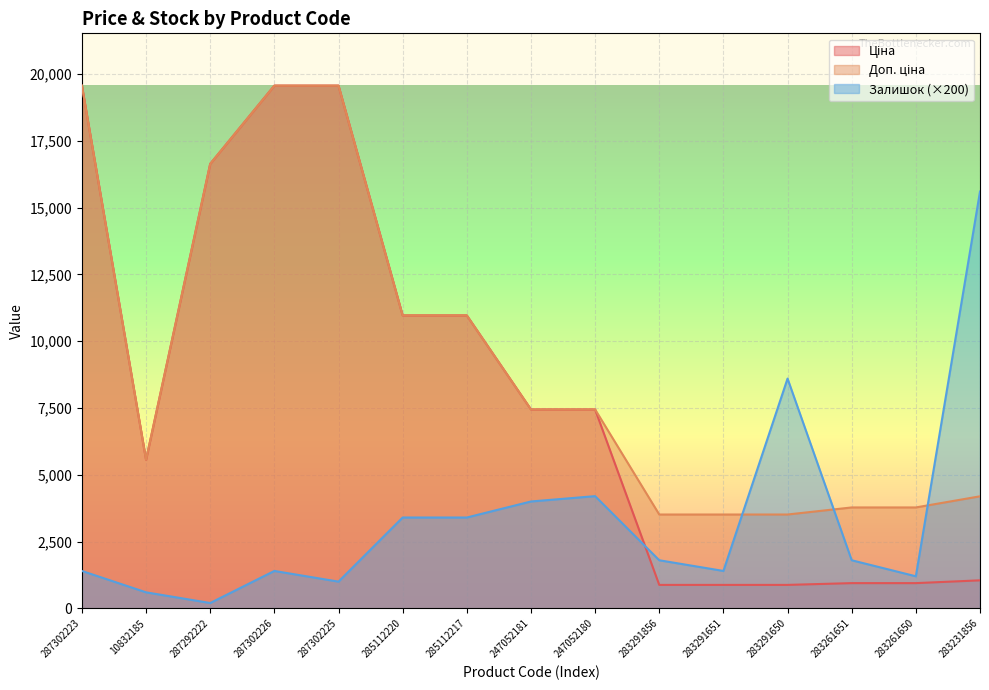

How many lines are shown in the chart?

3